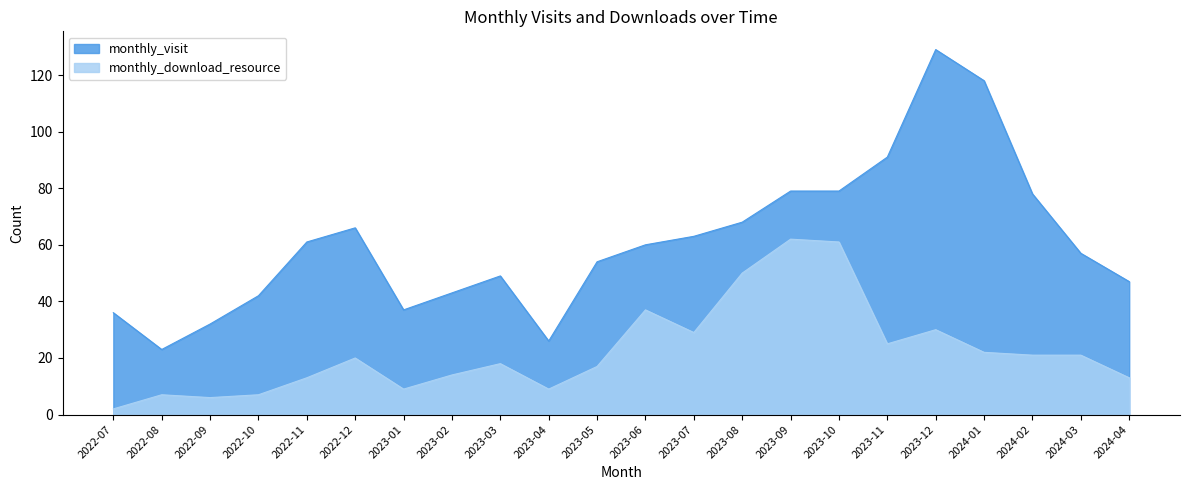

At which category is the sum across all series the highest?

2023-12